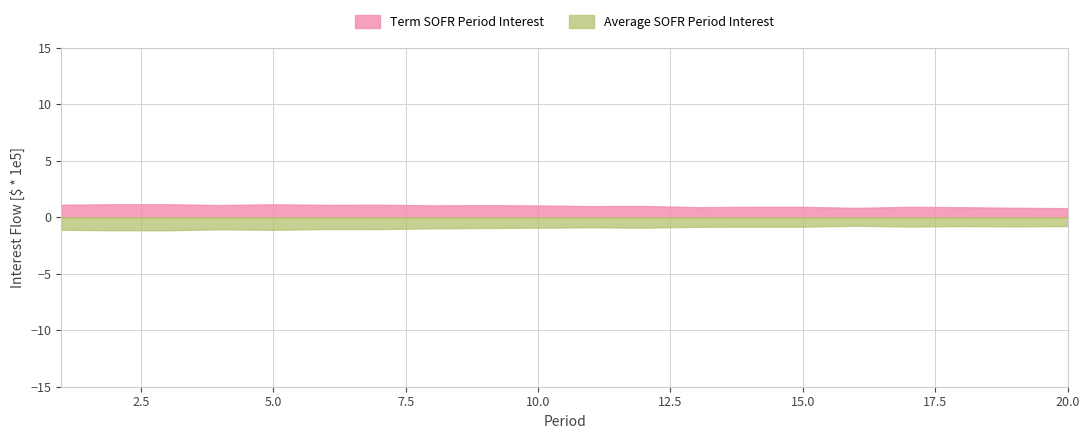

What is the spread (max minus min) of values at 15.0?

1.7